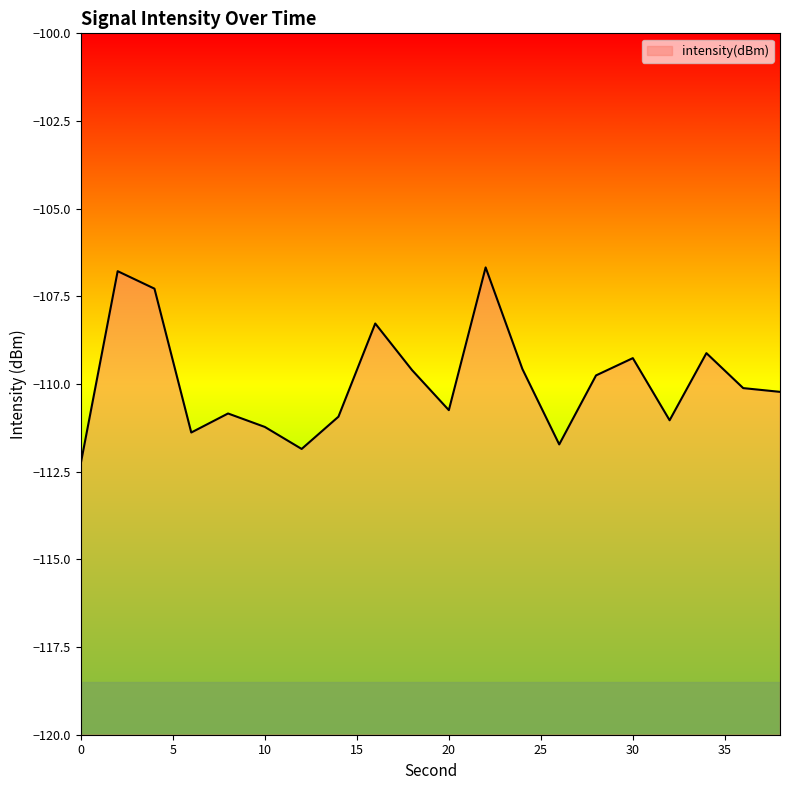

List the labels in order of value, largest first.

22, 2, 4, 16, 34, 30, 24, 18, 28, 36, 38, 20, 8, 14, 32, 10, 6, 26, 12, 0